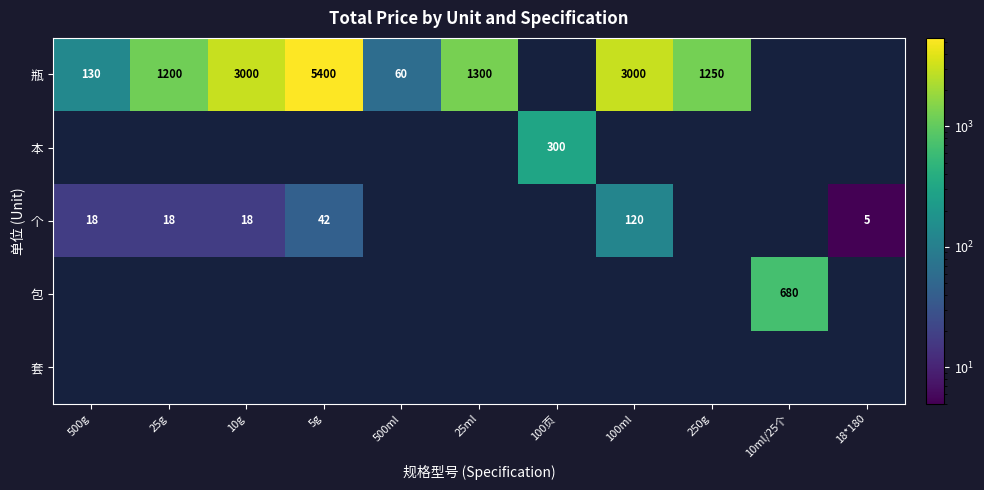

Count the number of data series in this chart.

5